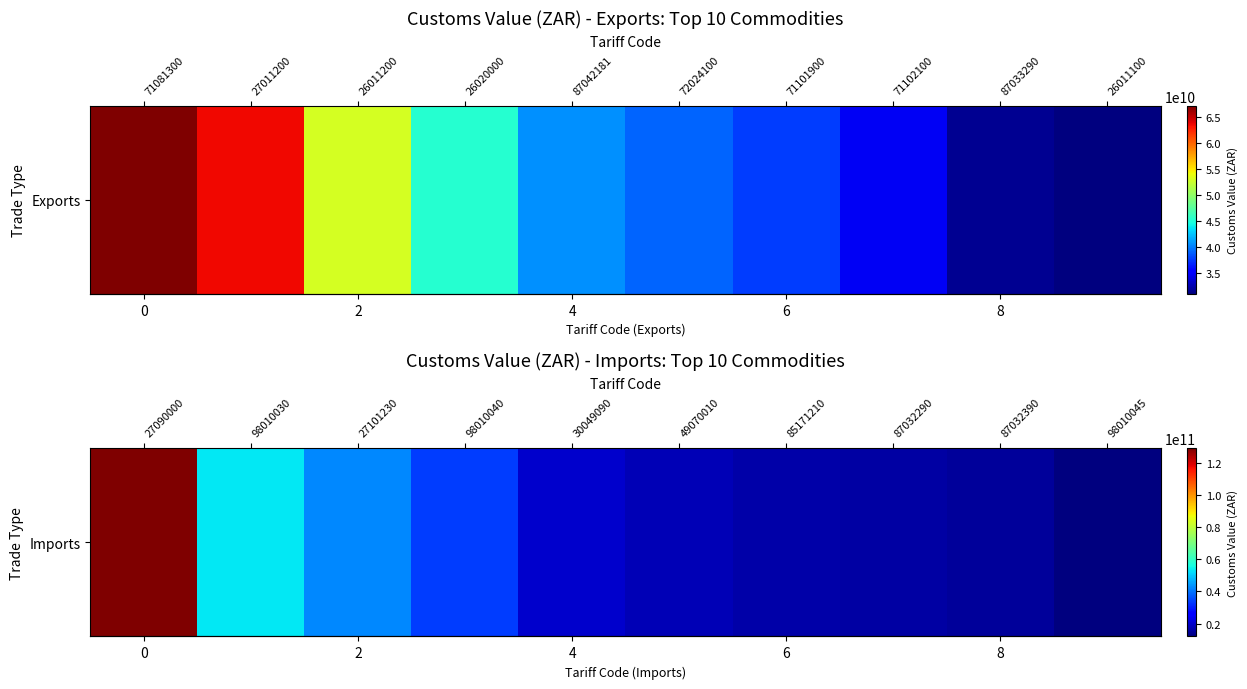

Rank the categories by value from highest to lowest.

71081300, 27011200, 26011200, 26020000, 87042181, 72024100, 71101900, 71102100, 87033290, 26011100